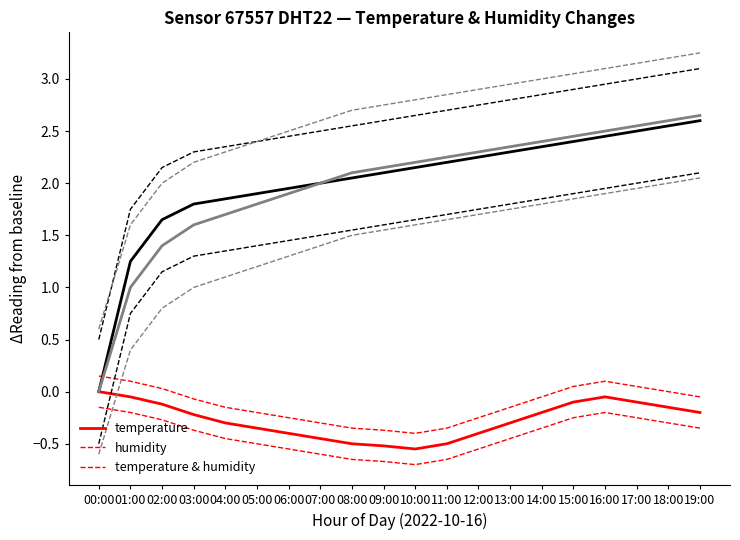

Does the chart have visible grid lines?

No